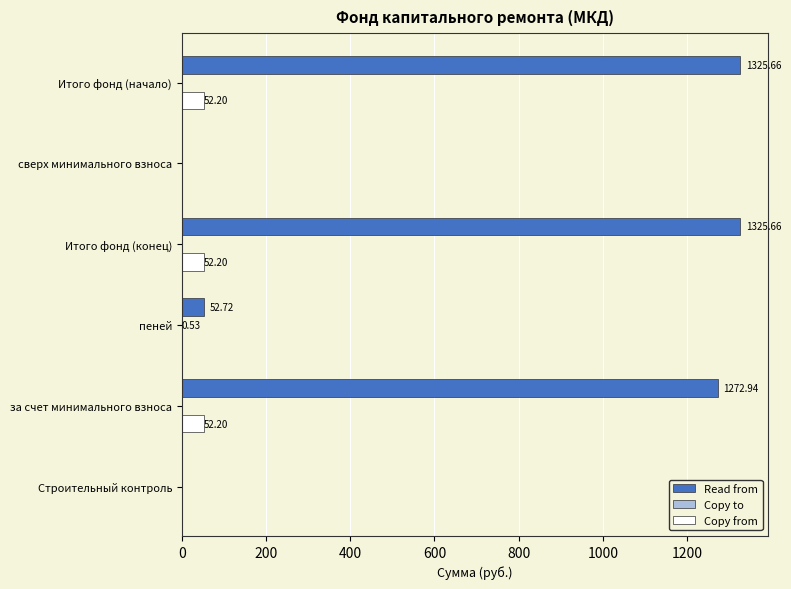

Between за счет минимального взноса and Строительный контроль, which series saw the biggest shift?

Read from